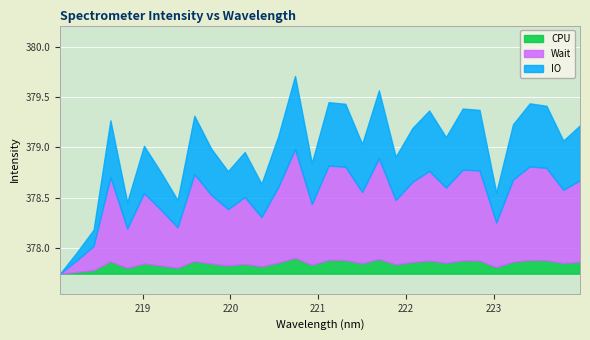

What is the label of the 21st point from the right?

220.1623